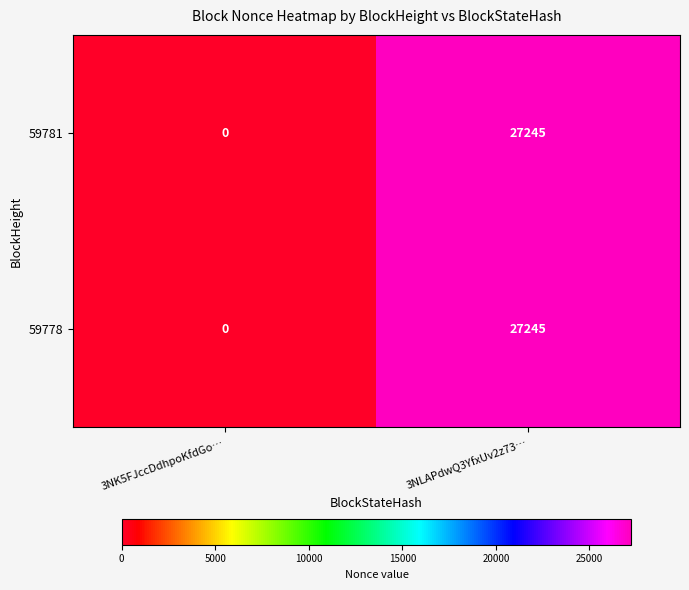

True or false: 59778 has a value of 0 at 3NK5FJccDdhpoKfdGo….

True